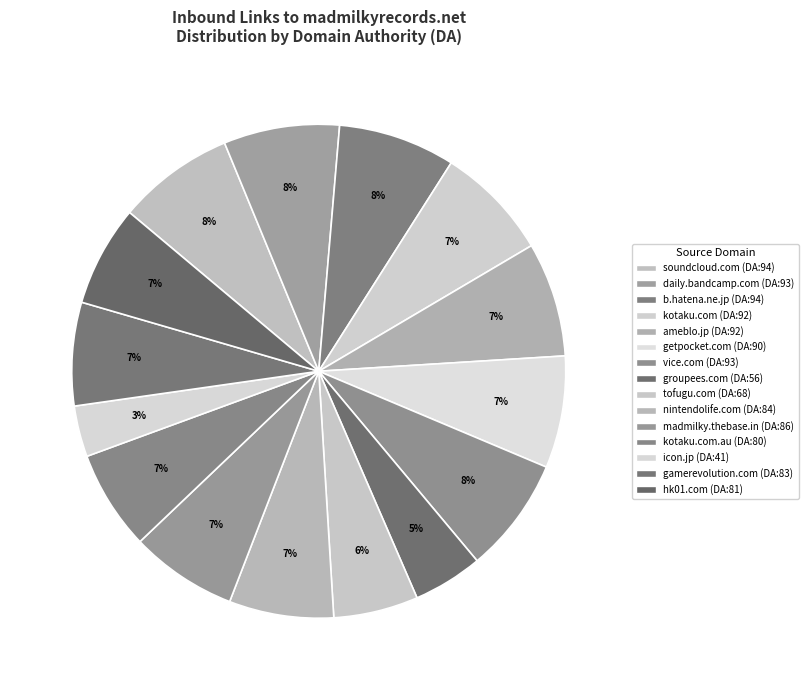

Count the number of slices in the pie.

15